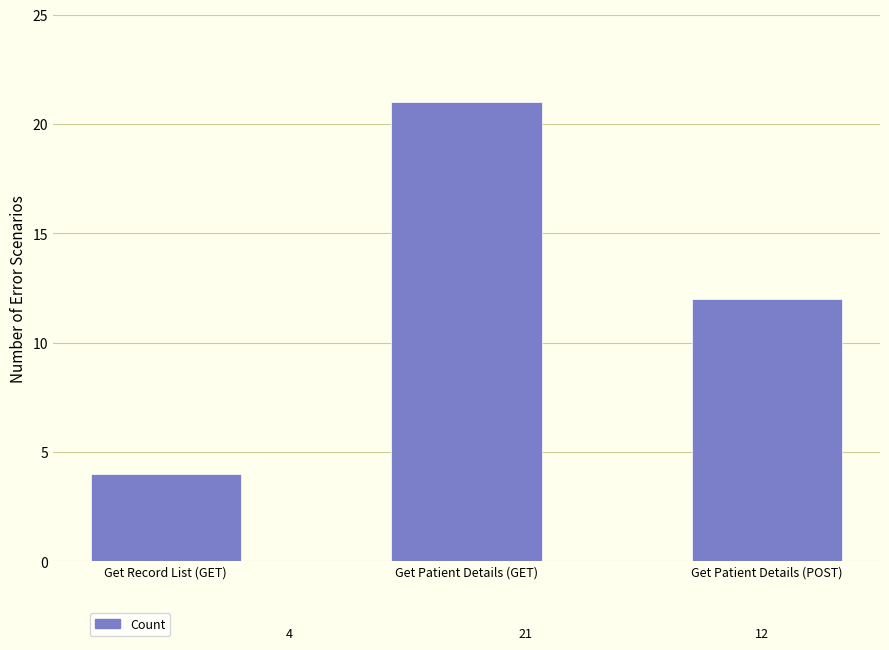

Is it true that the value at Get Patient Details (POST) is 12?

True